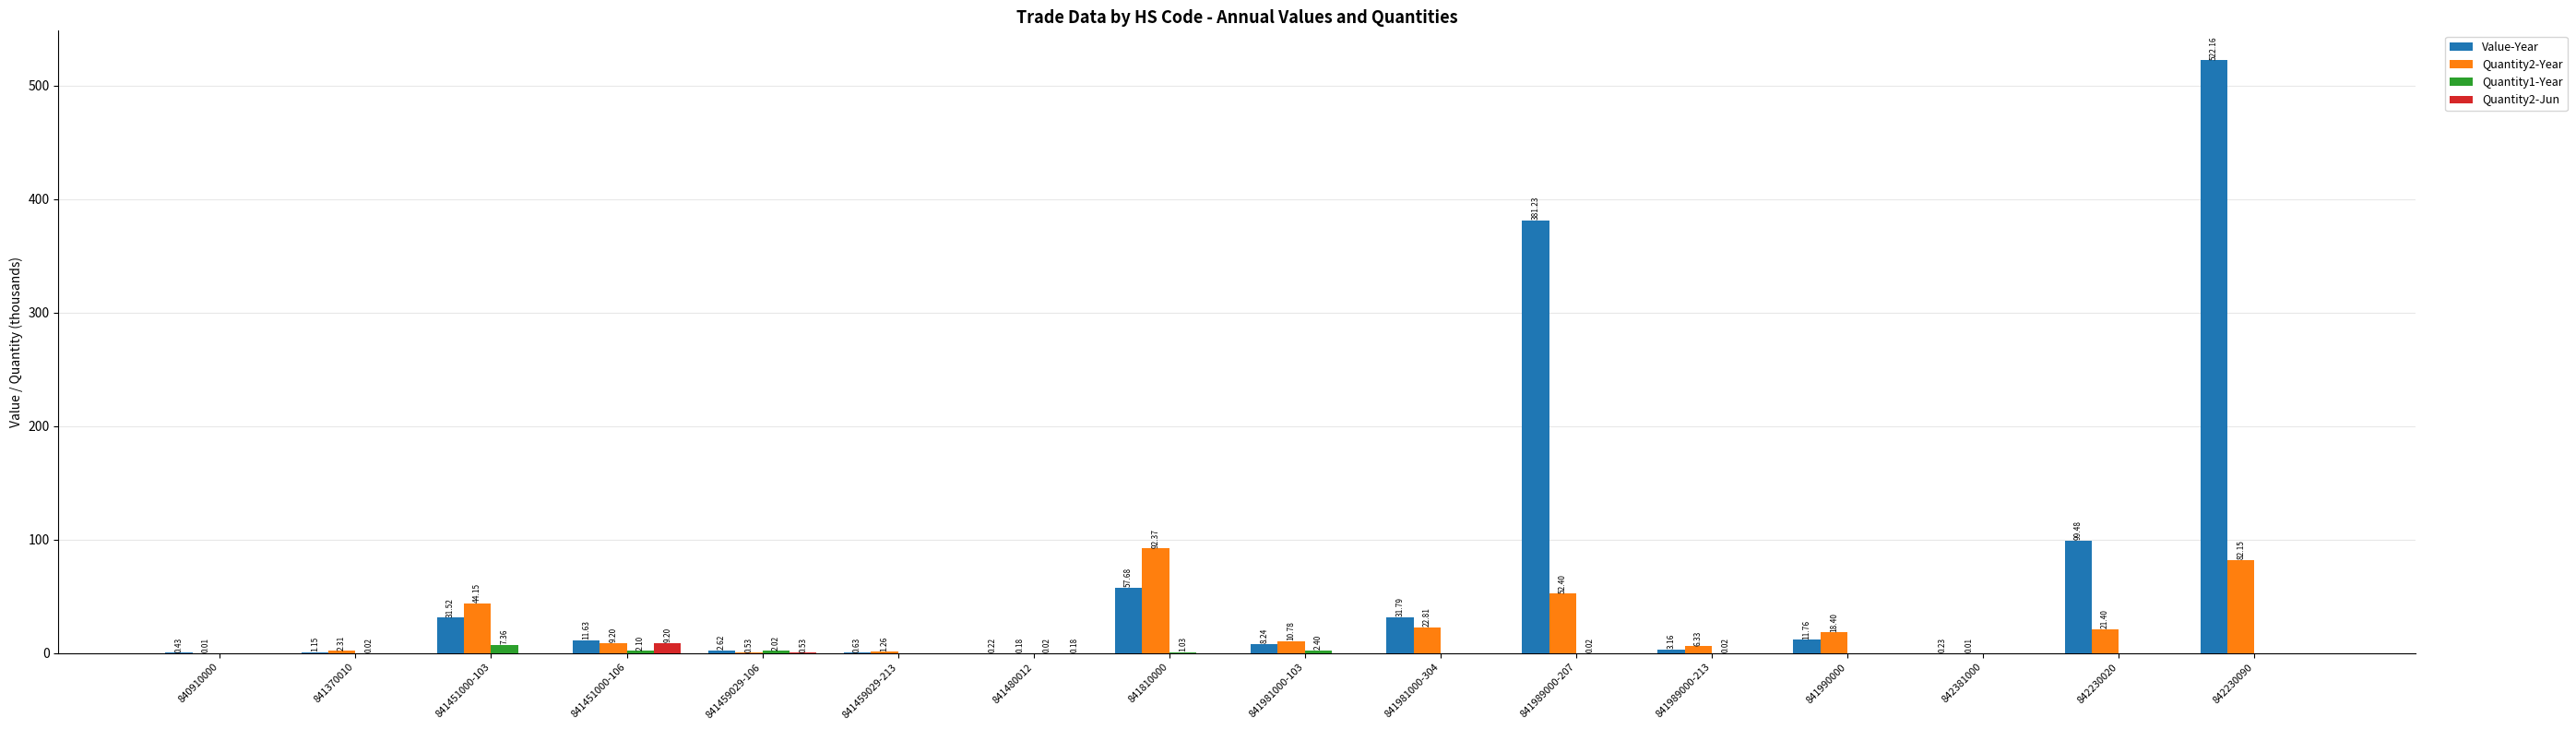

What is the sum of the Value-Year values at 841451000-103 and 841370010?

32.7